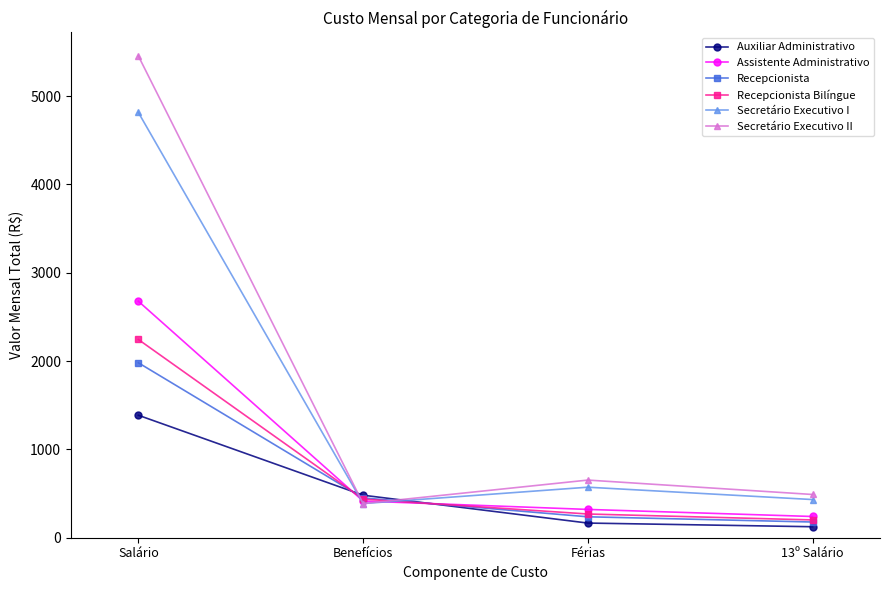

What is the difference between the highest and lowest values at Salário?

4068.5